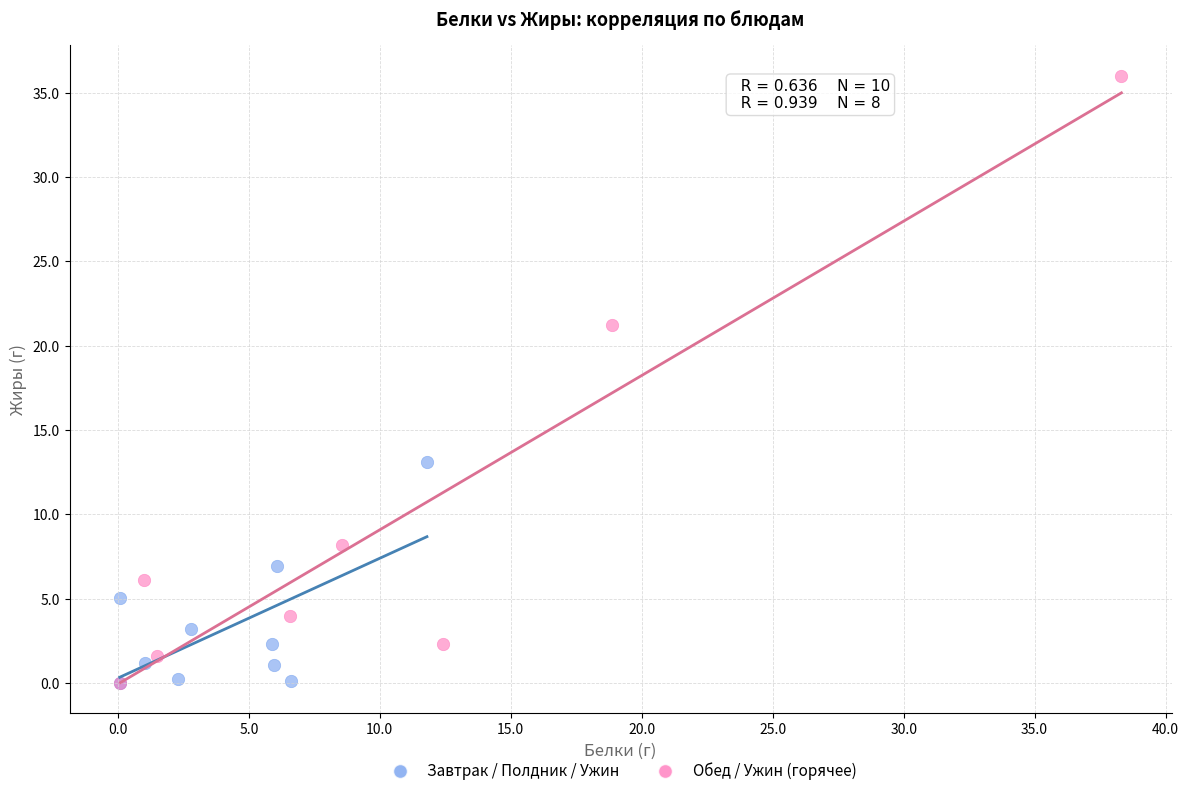

What are all the series names shown in the legend?

Завтрак / Полдник / Ужин, Обед / Ужин (горячее)